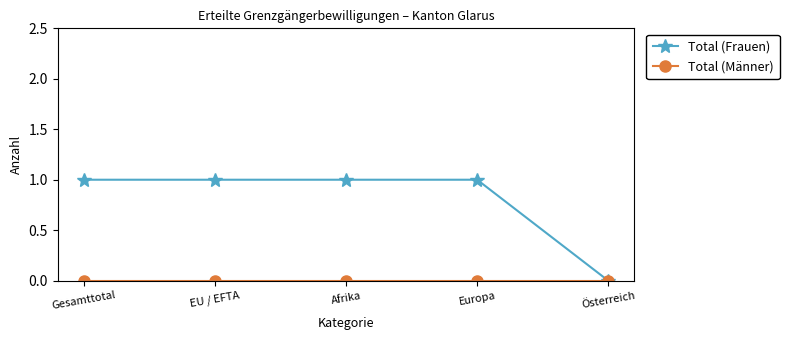

Which series has the widest spread of values?

Total (Frauen)